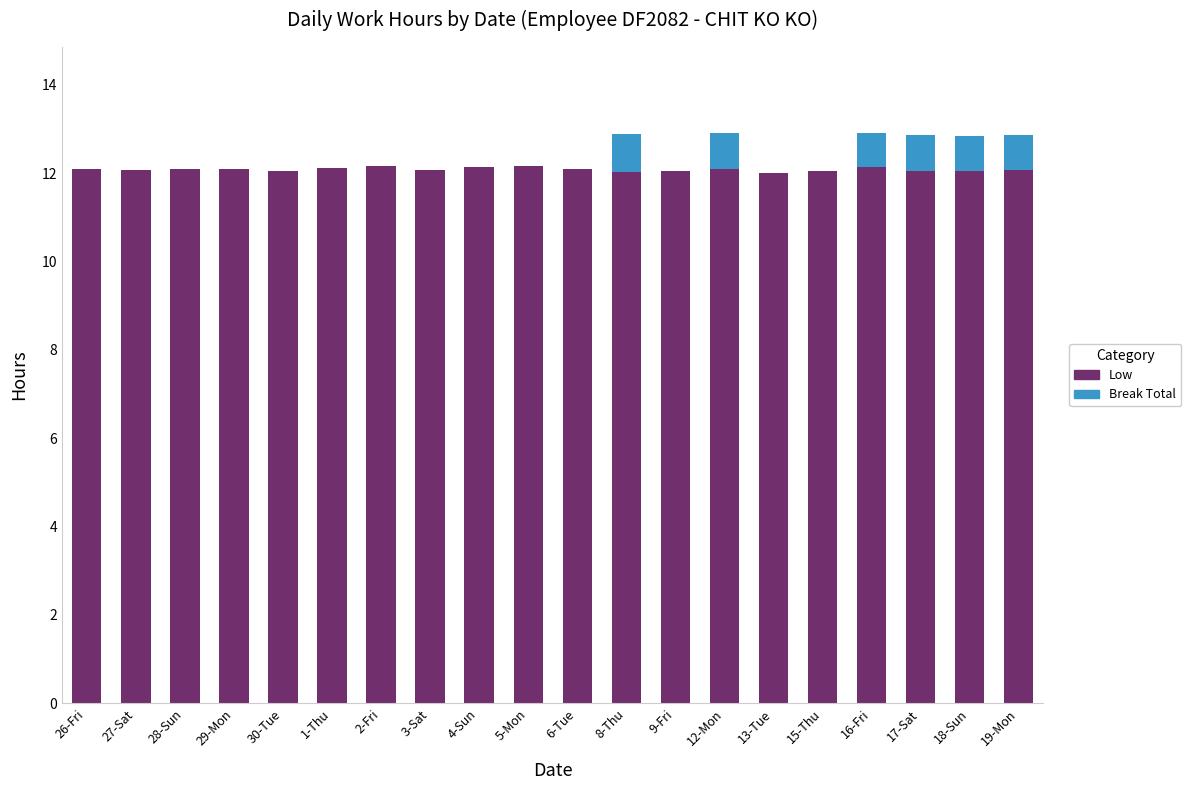

Does the chart contain stacked bars?

Yes